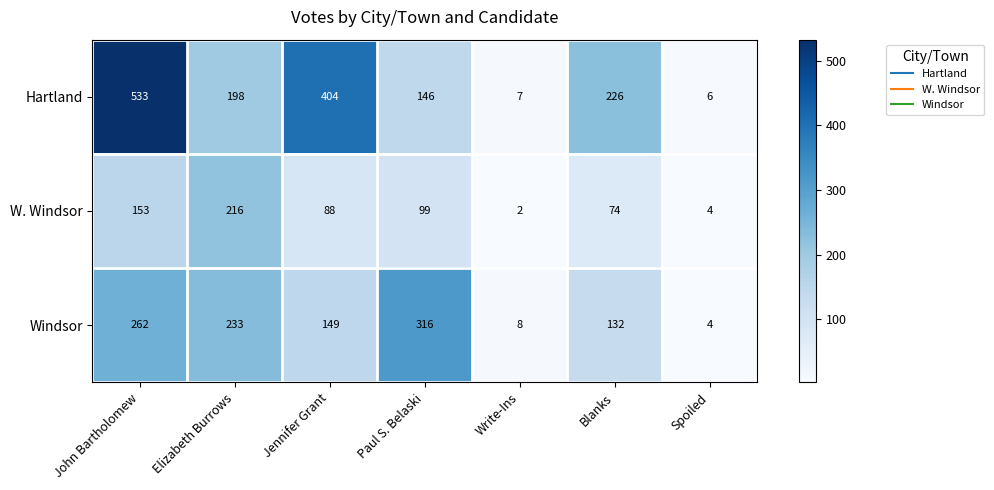

Is it true that Hartland equals 198 at Elizabeth Burrows?

True